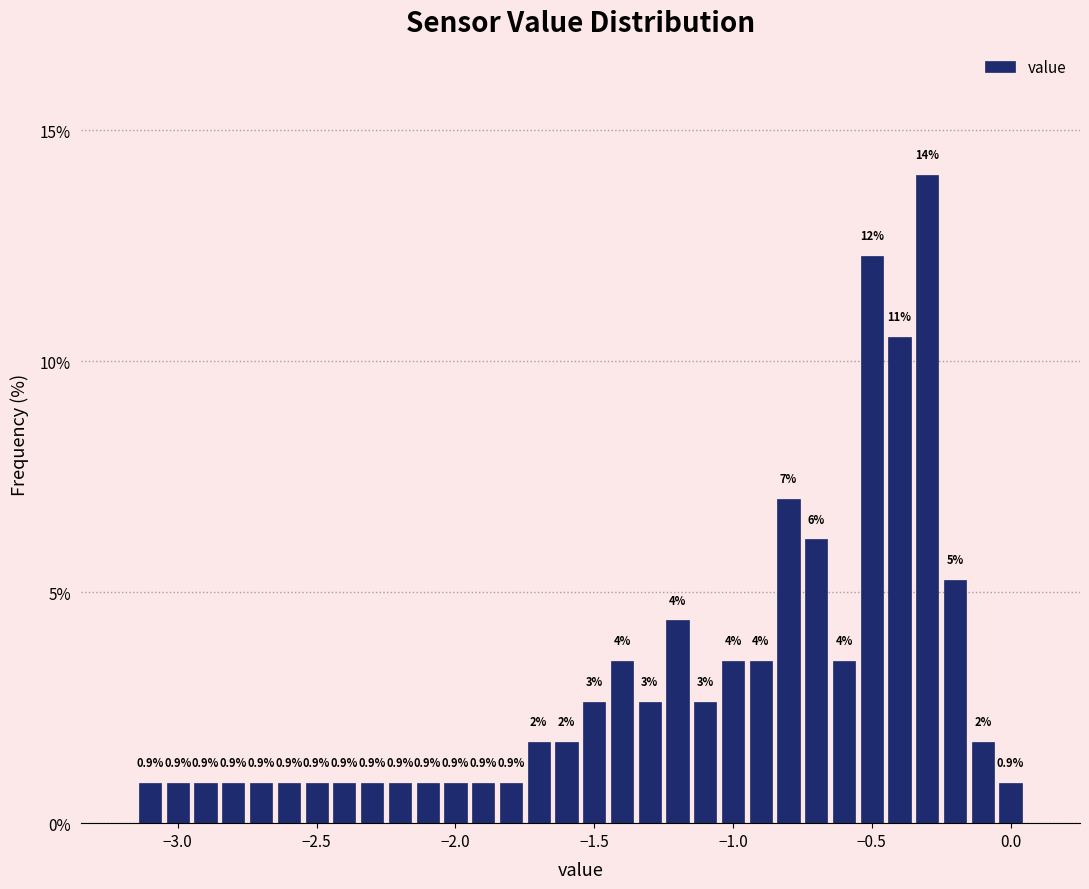

Read against the x-axis, roughly where is the centre of the tallest bar?

-0.30